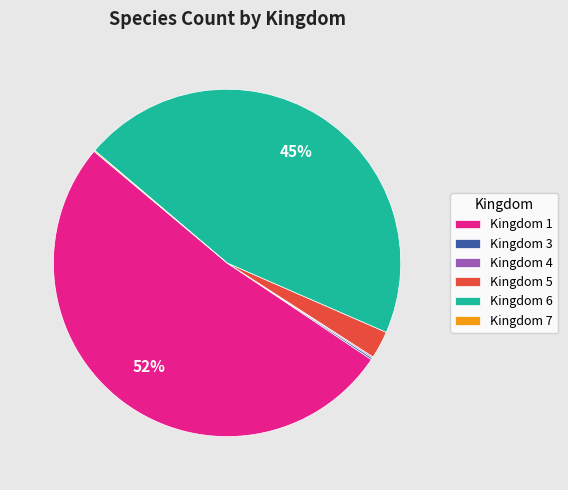

To the nearest percent, what portion does Kingdom 6 represent?

45%